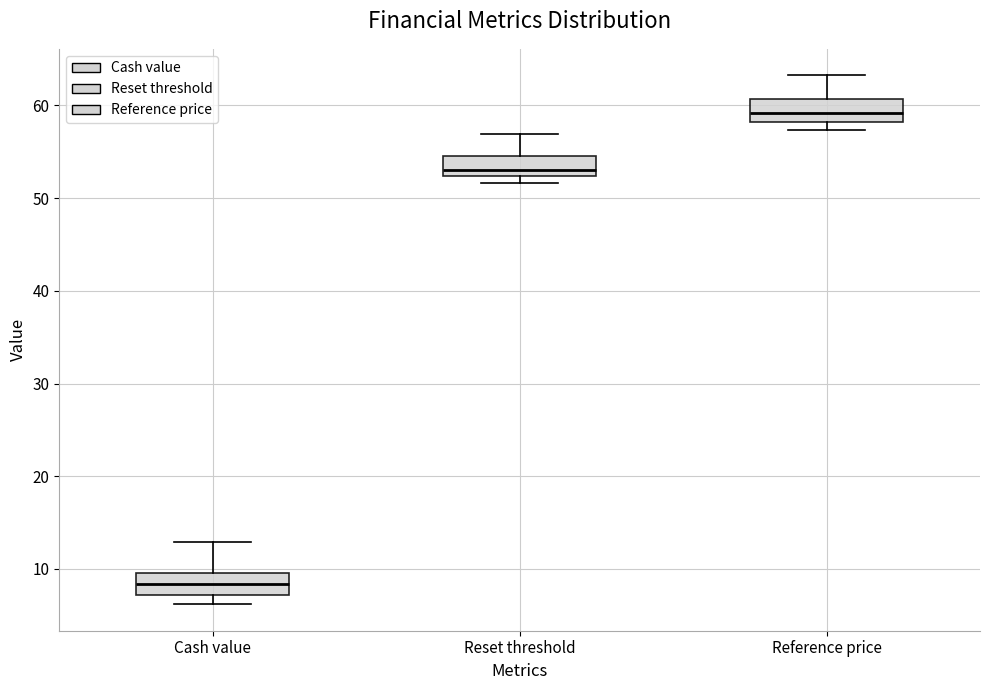

Reading left to right, read every box against the y-axis: the position of its median line, the range the box covers, and the ends of its whiskers. The values are not printed on the chart, so give them approximately, as read against the axis.

Cash value: median 8, box 7 to 10, whiskers 6 to 13
Reset threshold: median 53, box 52 to 55, whiskers 52 (just below the box's lower edge) to 57
Reference price: median 59, box 58 to 61, whiskers 57 to 63